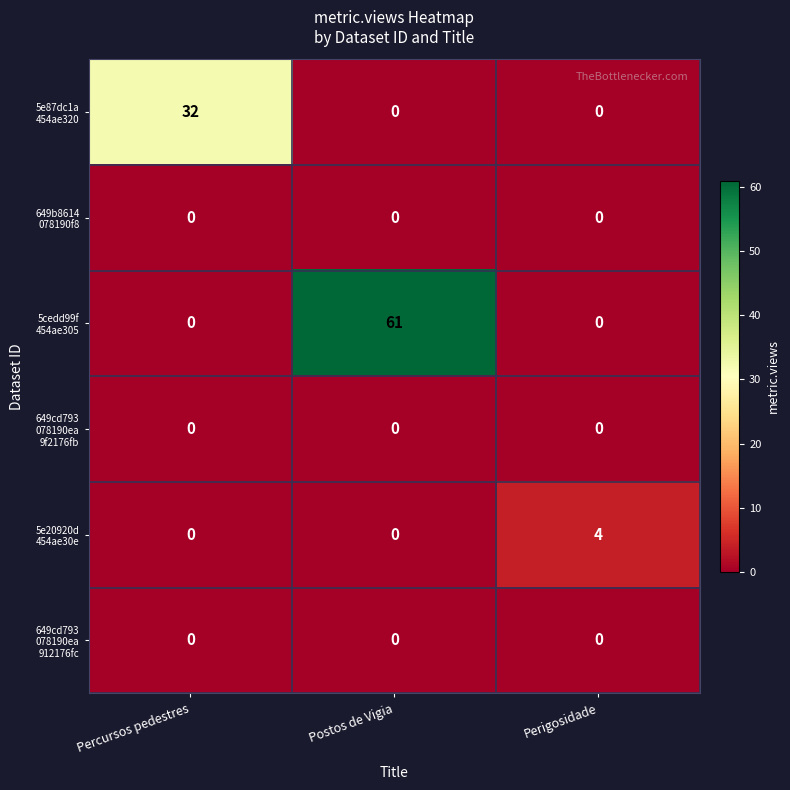

What is the difference between the highest and lowest values at Percursos pedestres?

32